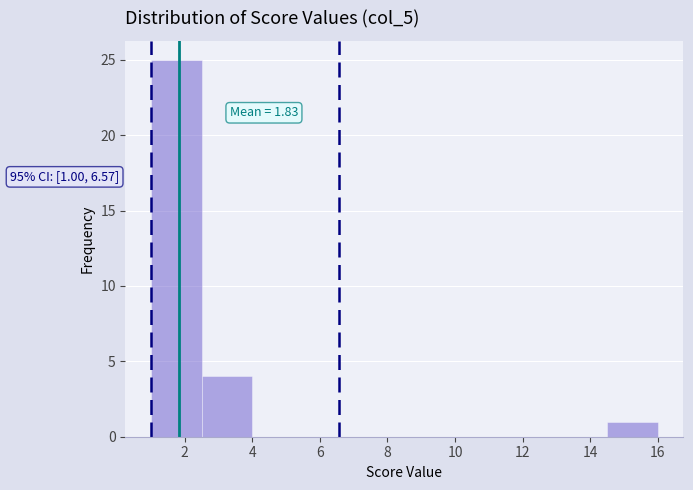

Over which range of the x-axis is the bar tallest?

1.0 to 2.5